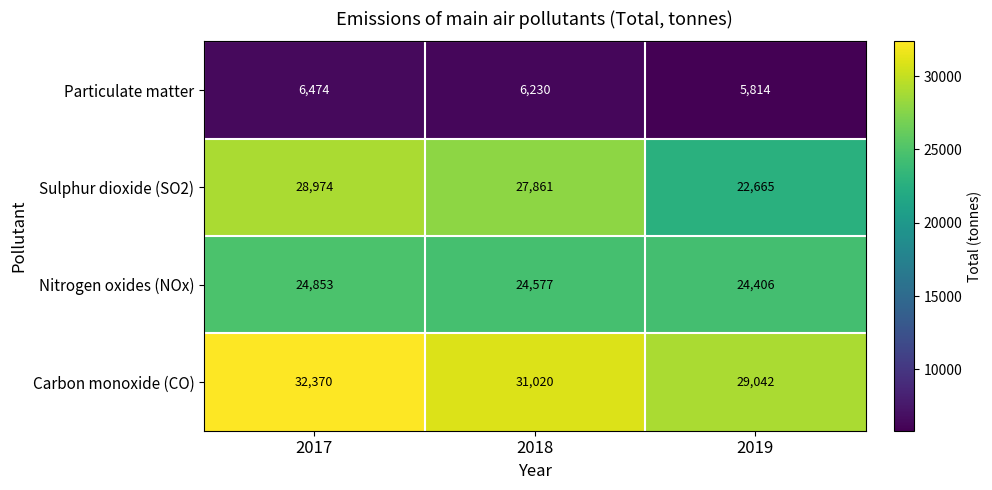

How many data points does each series have?

3